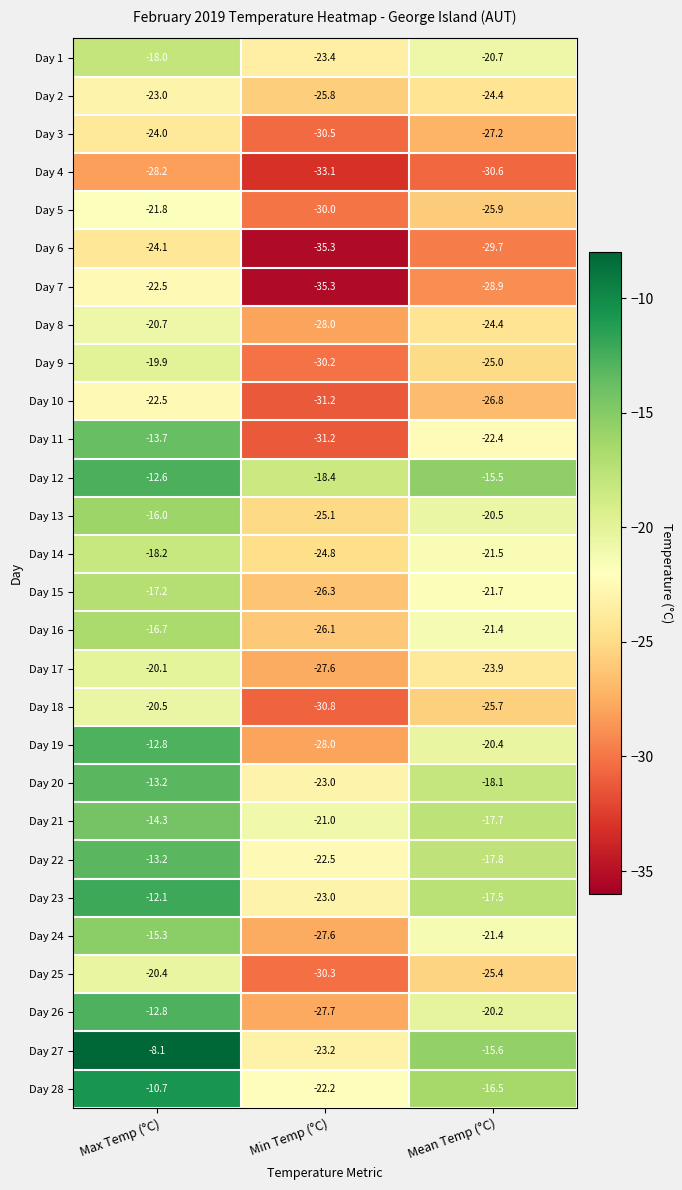

Which series changed the most between Max Temp (°C) and Min Temp (°C)?

Day 11